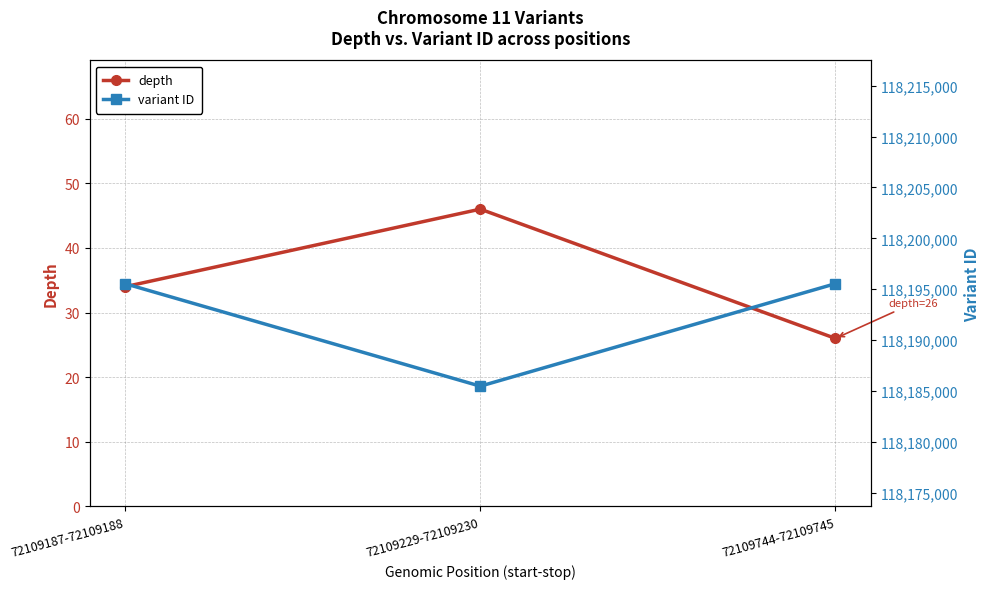

Is the value of variant ID at 72109229-72109230 greater than the value of depth at 72109229-72109230?

Yes